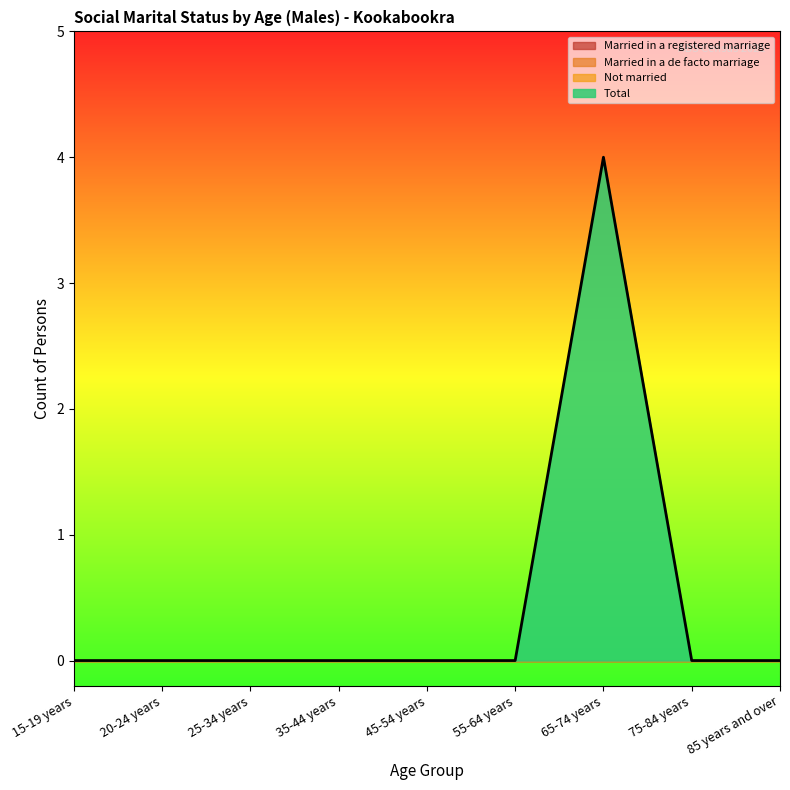

Reading right to left, list all the values displayed in this chart.

Married in a registered marriage: 0	0	0	0	0	0	0	0	0
Married in a de facto marriage: 0	0	0	0	0	0	0	0	0
Not married: 0	0	0	0	0	0	0	0	0
Total: 0	0	4	0	0	0	0	0	0